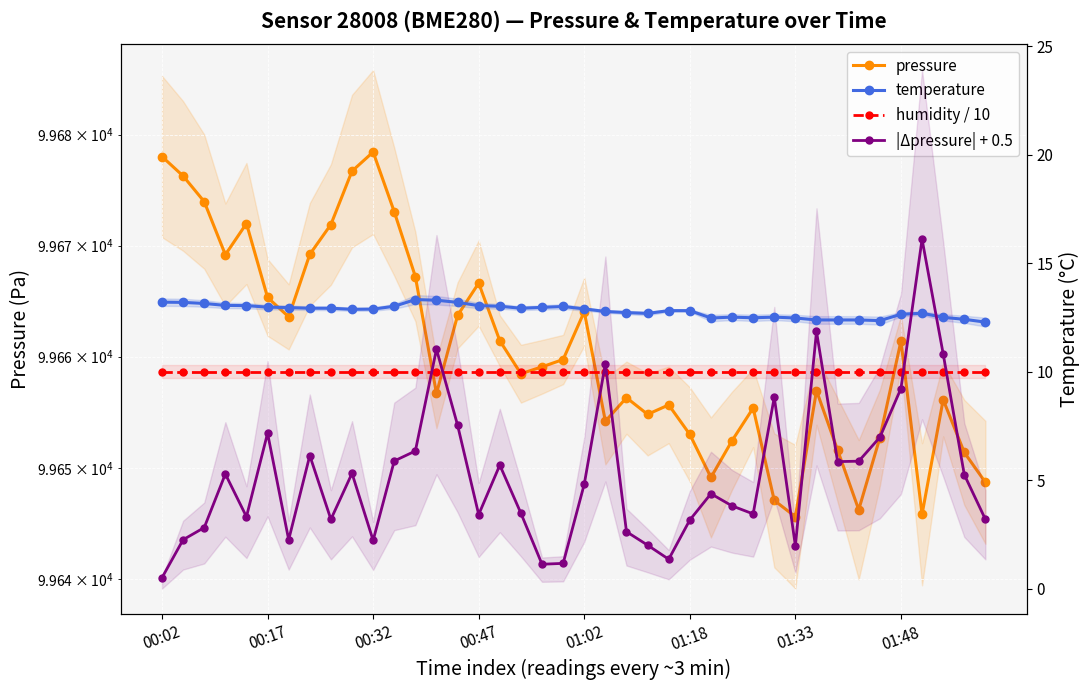

What is the maximum value for temperature?

13.3